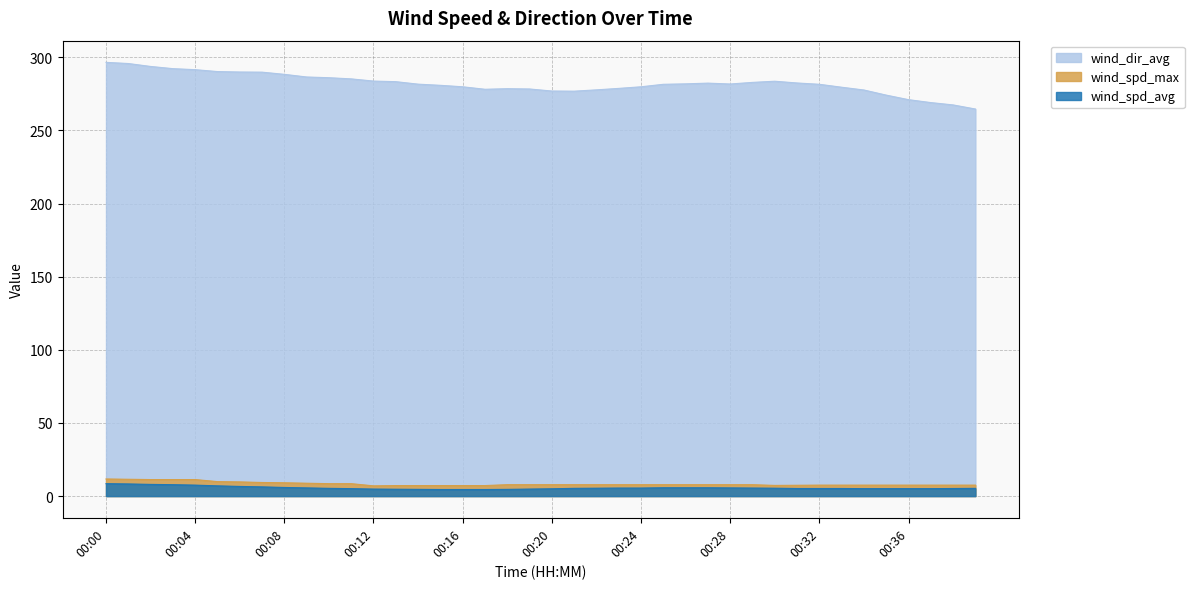

What is the spread (max minus min) of values at 00:13?

278.6